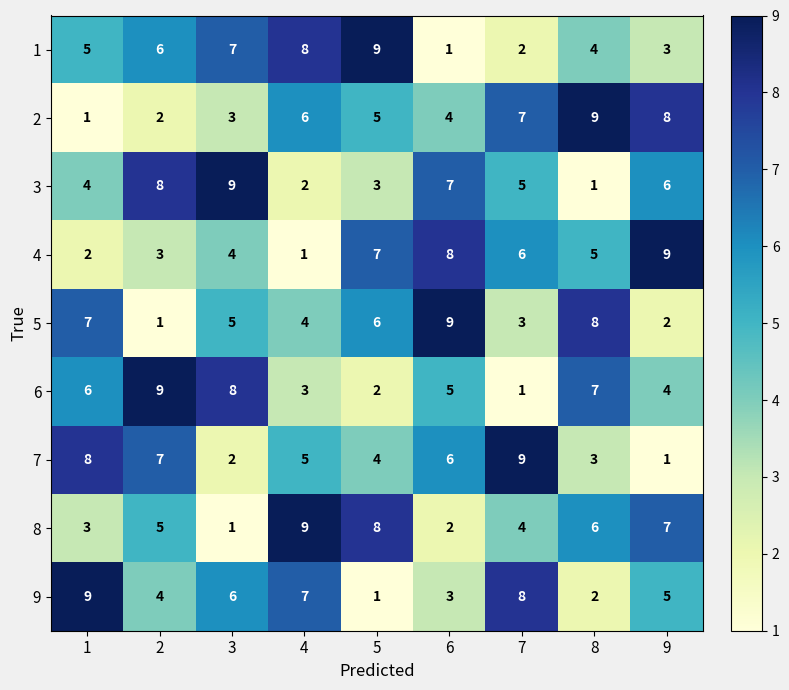

What is the average value of the 9 series?

5